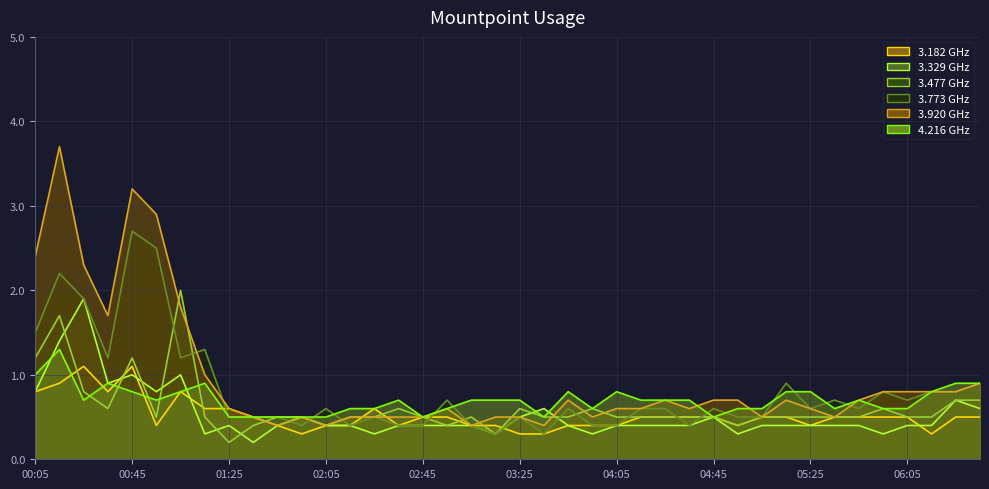

Where is the first local maximum for 3.477?

00:15